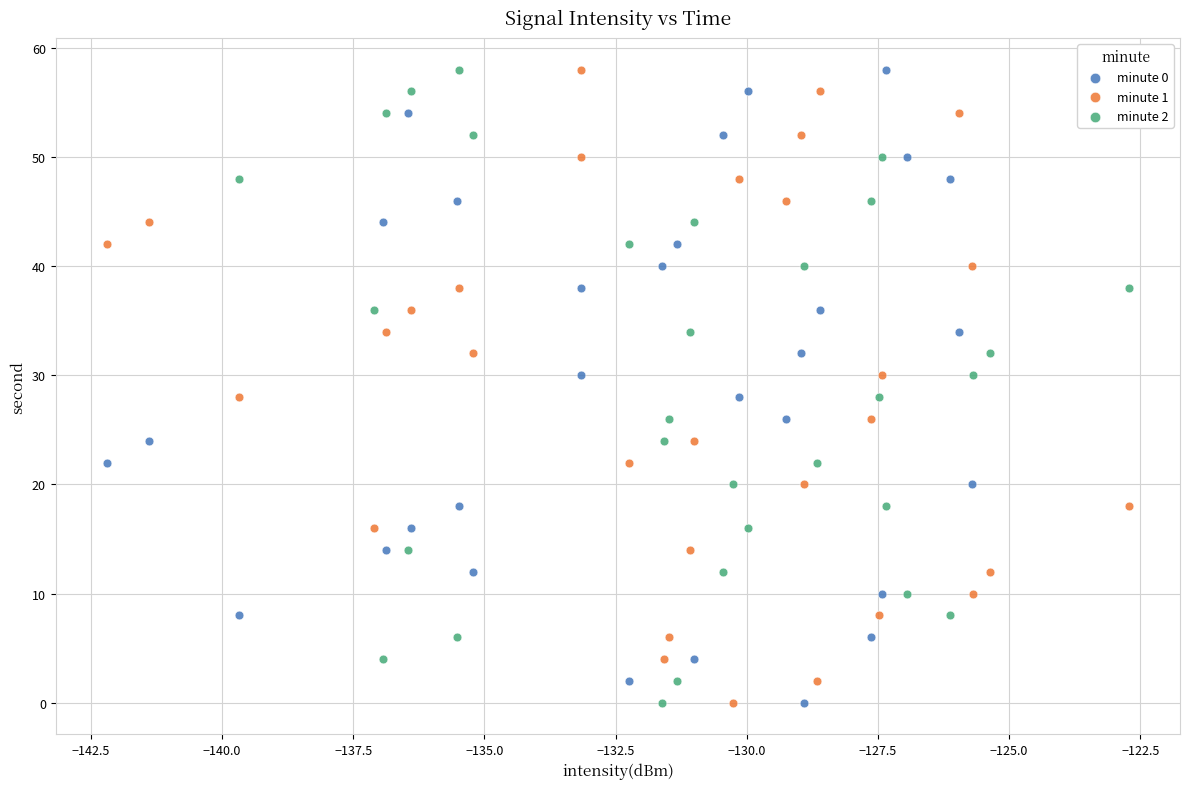

What are all the series names shown in the legend?

minute 0, minute 1, minute 2